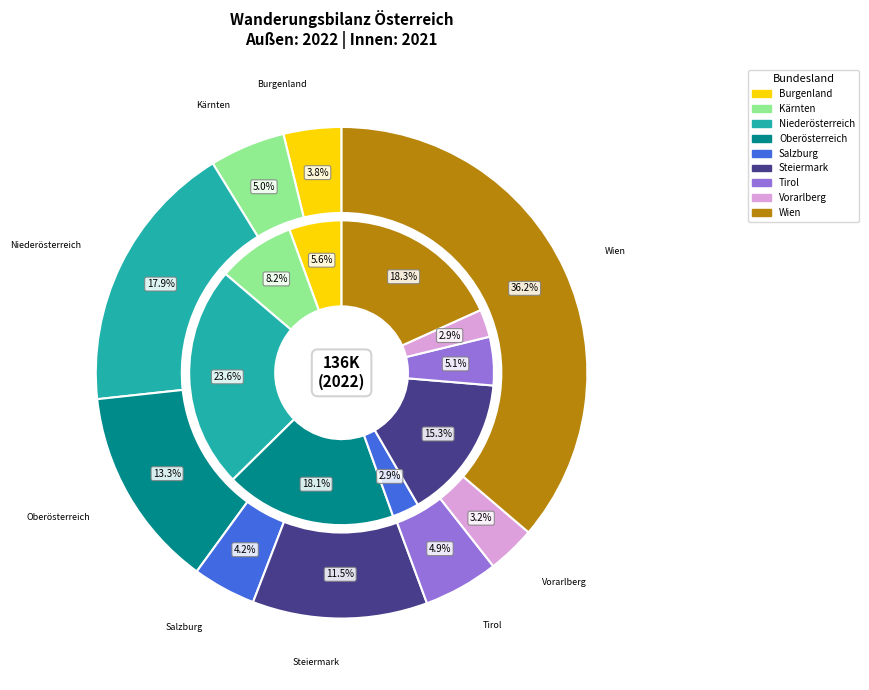

Does any single category account for the majority?

No